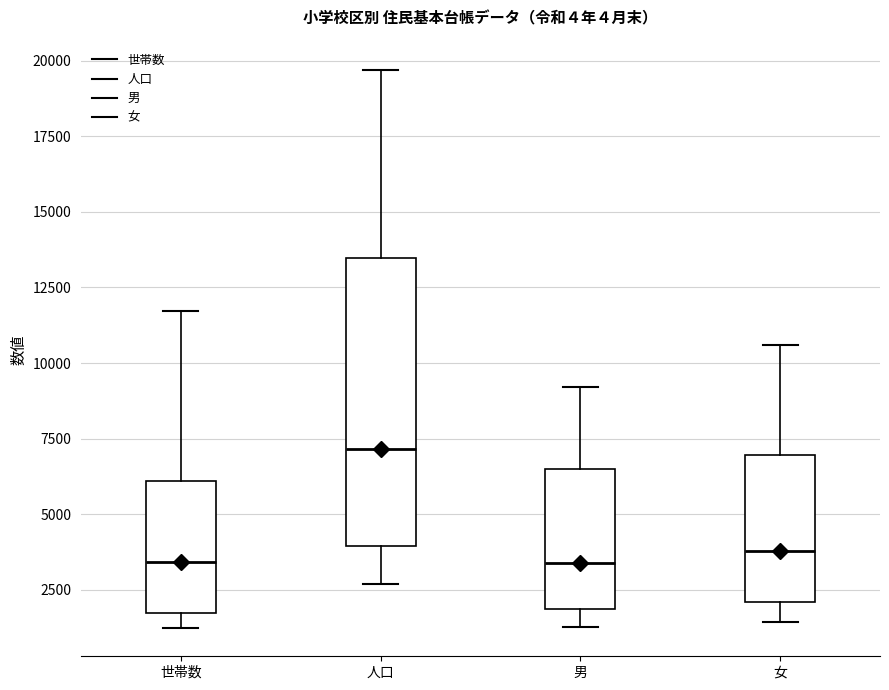

Where does the median line of the box for 女 sit on the y-axis? The values are not printed on the chart, so give them approximately, as read against the axis.

4000